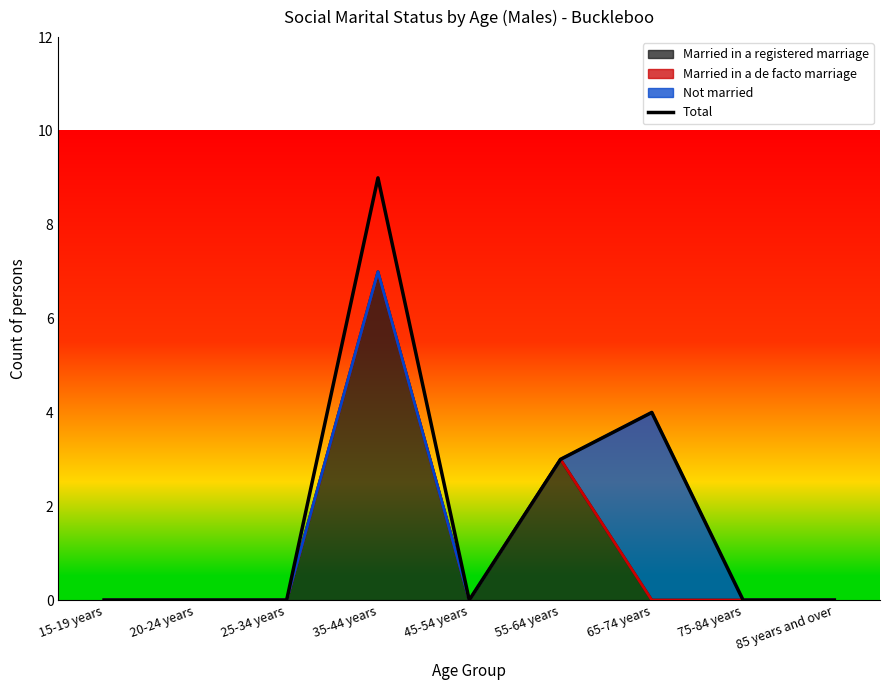

The chart shows a value of 0 at 15-19 years. True or false?

True